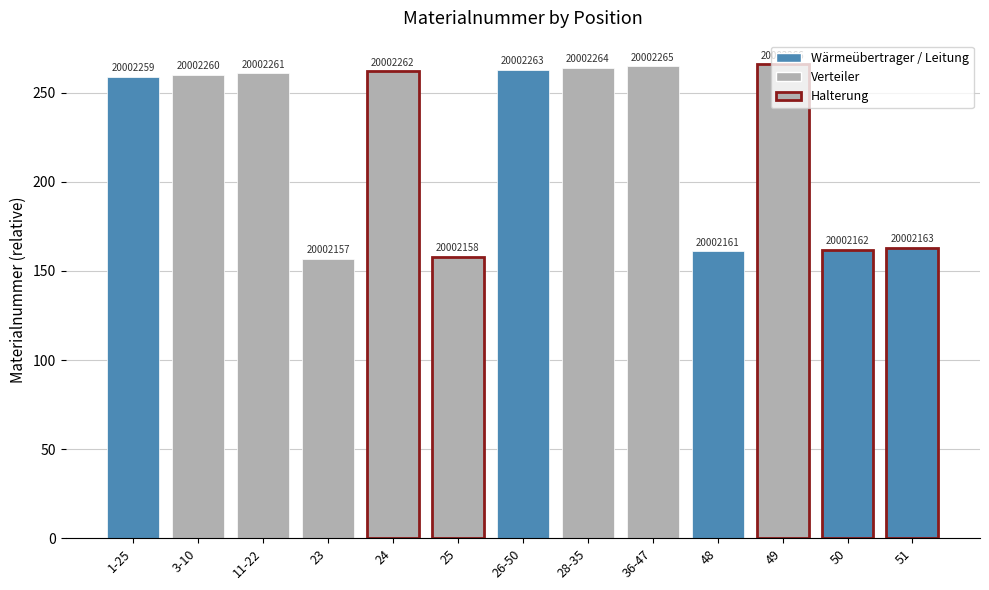

How many bars are there in total?

13